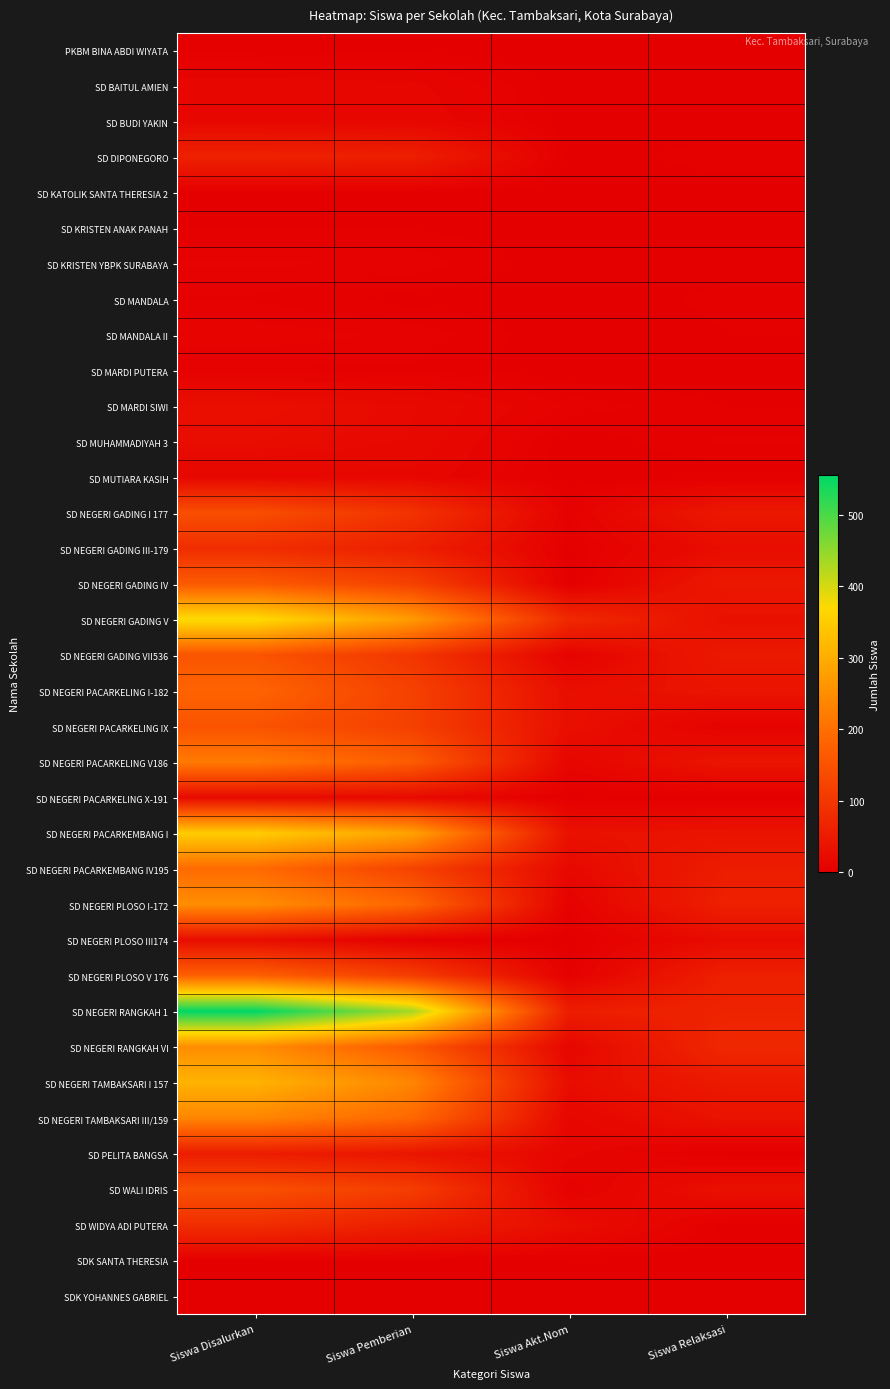

Reading left to right, what are all the values shown in this chart?

PKBM BINA ABDI WIYATA: Siswa Disalurkan=3	Siswa Pemberian=1	Siswa Akt.Nom=0	Siswa Relaksasi=2
SD BAITUL AMIEN: Siswa Disalurkan=13	Siswa Pemberian=12	Siswa Akt.Nom=0	Siswa Relaksasi=1
SD BUDI YAKIN: Siswa Disalurkan=15	Siswa Pemberian=15	Siswa Akt.Nom=0	Siswa Relaksasi=0
SD DIPONEGORO: Siswa Disalurkan=61	Siswa Pemberian=57	Siswa Akt.Nom=0	Siswa Relaksasi=4
SD KATOLIK SANTA THERESIA 2: Siswa Disalurkan=1	Siswa Pemberian=1	Siswa Akt.Nom=0	Siswa Relaksasi=0
SD KRISTEN ANAK PANAH: Siswa Disalurkan=2	Siswa Pemberian=2	Siswa Akt.Nom=0	Siswa Relaksasi=0
SD KRISTEN YBPK SURABAYA: Siswa Disalurkan=7	Siswa Pemberian=6	Siswa Akt.Nom=0	Siswa Relaksasi=1
SD MANDALA: Siswa Disalurkan=4	Siswa Pemberian=1	Siswa Akt.Nom=0	Siswa Relaksasi=3
SD MANDALA II: Siswa Disalurkan=8	Siswa Pemberian=6	Siswa Akt.Nom=0	Siswa Relaksasi=2
SD MARDI PUTERA: Siswa Disalurkan=4	Siswa Pemberian=4	Siswa Akt.Nom=0	Siswa Relaksasi=0
SD MARDI SIWI: Siswa Disalurkan=28	Siswa Pemberian=20	Siswa Akt.Nom=6	Siswa Relaksasi=2
SD MUHAMMADIYAH 3: Siswa Disalurkan=24	Siswa Pemberian=19	Siswa Akt.Nom=0	Siswa Relaksasi=5
SD MUTIARA KASIH: Siswa Disalurkan=14	Siswa Pemberian=14	Siswa Akt.Nom=0	Siswa Relaksasi=0
SD NEGERI GADING I 177: Siswa Disalurkan=143	Siswa Pemberian=93	Siswa Akt.Nom=5	Siswa Relaksasi=45
SD NEGERI GADING III-179: Siswa Disalurkan=83	Siswa Pemberian=58	Siswa Akt.Nom=1	Siswa Relaksasi=24
SD NEGERI GADING IV: Siswa Disalurkan=164	Siswa Pemberian=119	Siswa Akt.Nom=0	Siswa Relaksasi=45
SD NEGERI GADING V: Siswa Disalurkan=375	Siswa Pemberian=270	Siswa Akt.Nom=75	Siswa Relaksasi=30
SD NEGERI GADING VII536: Siswa Disalurkan=153	Siswa Pemberian=99	Siswa Akt.Nom=7	Siswa Relaksasi=47
SD NEGERI PACARKELING I-182: Siswa Disalurkan=182	Siswa Pemberian=119	Siswa Akt.Nom=26	Siswa Relaksasi=37
SD NEGERI PACARKELING IX: Siswa Disalurkan=151	Siswa Pemberian=117	Siswa Akt.Nom=28	Siswa Relaksasi=6
SD NEGERI PACARKELING V186: Siswa Disalurkan=219	Siswa Pemberian=168	Siswa Akt.Nom=13	Siswa Relaksasi=38
SD NEGERI PACARKELING X-191: Siswa Disalurkan=19	Siswa Pemberian=19	Siswa Akt.Nom=0	Siswa Relaksasi=0
SD NEGERI PACARKEMBANG I: Siswa Disalurkan=351	Siswa Pemberian=283	Siswa Akt.Nom=32	Siswa Relaksasi=36
SD NEGERI PACARKEMBANG IV195: Siswa Disalurkan=193	Siswa Pemberian=122	Siswa Akt.Nom=17	Siswa Relaksasi=54
SD NEGERI PLOSO I-172: Siswa Disalurkan=249	Siswa Pemberian=185	Siswa Akt.Nom=5	Siswa Relaksasi=59
SD NEGERI PLOSO III174: Siswa Disalurkan=25	Siswa Pemberian=3	Siswa Akt.Nom=0	Siswa Relaksasi=22
SD NEGERI PLOSO V 176: Siswa Disalurkan=175	Siswa Pemberian=113	Siswa Akt.Nom=3	Siswa Relaksasi=59
SD NEGERI RANGKAH 1: Siswa Disalurkan=555	Siswa Pemberian=436	Siswa Akt.Nom=54	Siswa Relaksasi=65
SD NEGERI RANGKAH VI: Siswa Disalurkan=249	Siswa Pemberian=163	Siswa Akt.Nom=13	Siswa Relaksasi=73
SD NEGERI TAMBAKSARI I 157: Siswa Disalurkan=309	Siswa Pemberian=237	Siswa Akt.Nom=24	Siswa Relaksasi=48
SD NEGERI TAMBAKSARI III/159: Siswa Disalurkan=236	Siswa Pemberian=188	Siswa Akt.Nom=14	Siswa Relaksasi=34
SD PELITA BANGSA: Siswa Disalurkan=53	Siswa Pemberian=40	Siswa Akt.Nom=12	Siswa Relaksasi=1
SD WALI IDRIS: Siswa Disalurkan=146	Siswa Pemberian=112	Siswa Akt.Nom=4	Siswa Relaksasi=30
SD WIDYA ADI PUTERA: Siswa Disalurkan=84	Siswa Pemberian=57	Siswa Akt.Nom=26	Siswa Relaksasi=1
SDK SANTA THERESIA: Siswa Disalurkan=2	Siswa Pemberian=2	Siswa Akt.Nom=0	Siswa Relaksasi=0
SDK YOHANNES GABRIEL: Siswa Disalurkan=2	Siswa Pemberian=2	Siswa Akt.Nom=0	Siswa Relaksasi=0